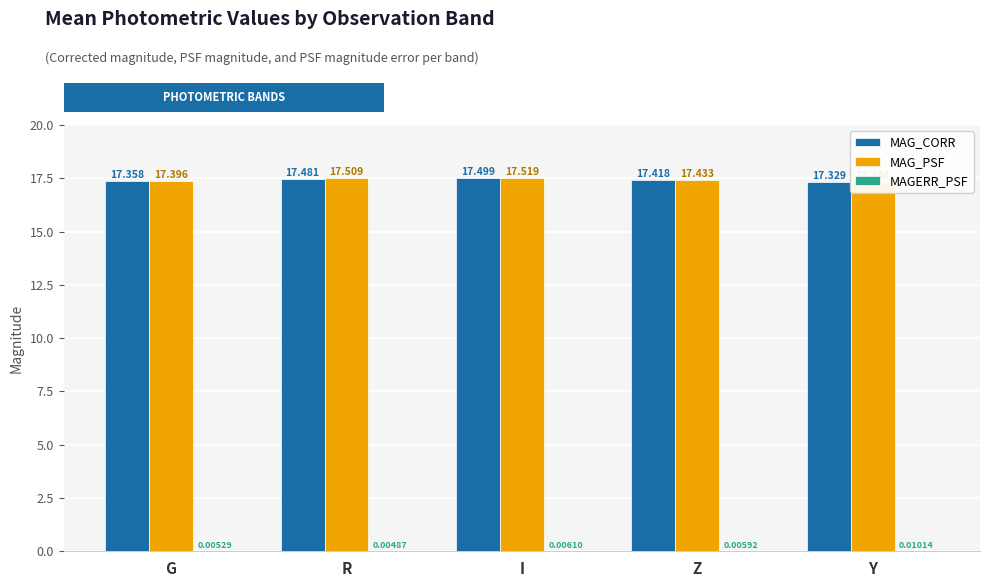

What is the difference between the highest and lowest values at Z?

17.4